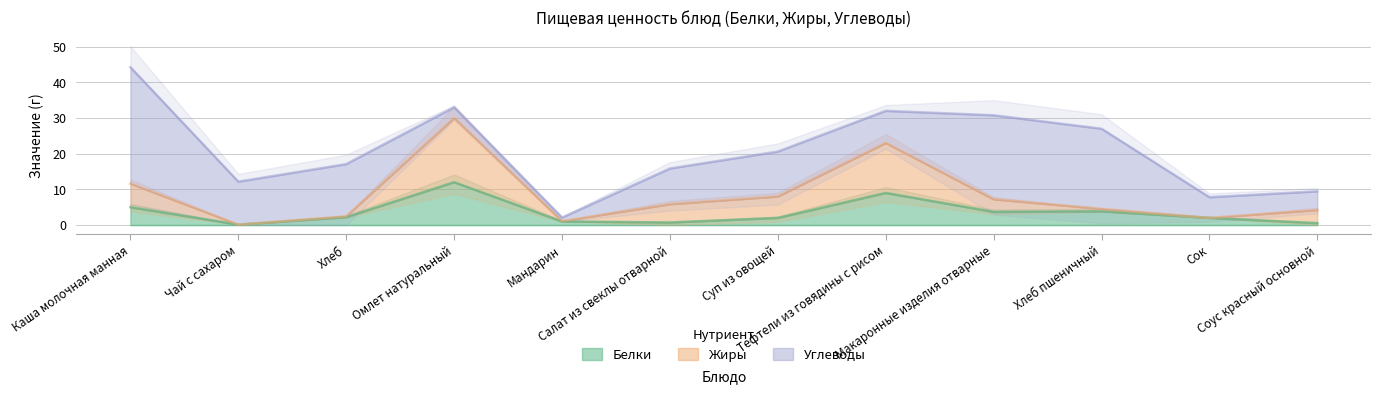

Read the Белки value at Хлеб пшеничный.

3.9